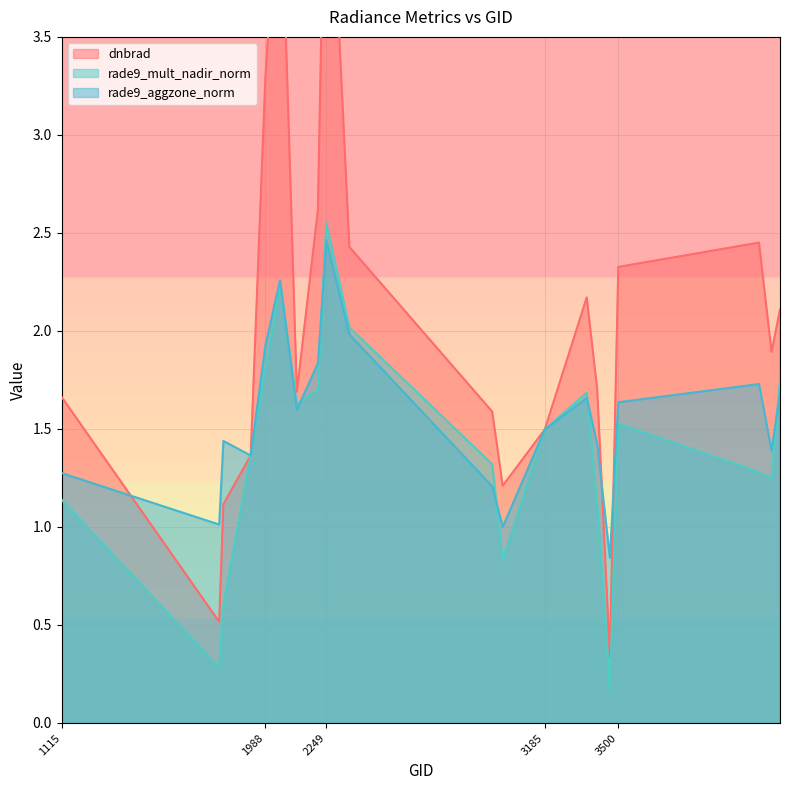

True or false: rade9_mult_nadir_norm and dnbrad cross at least once.

False